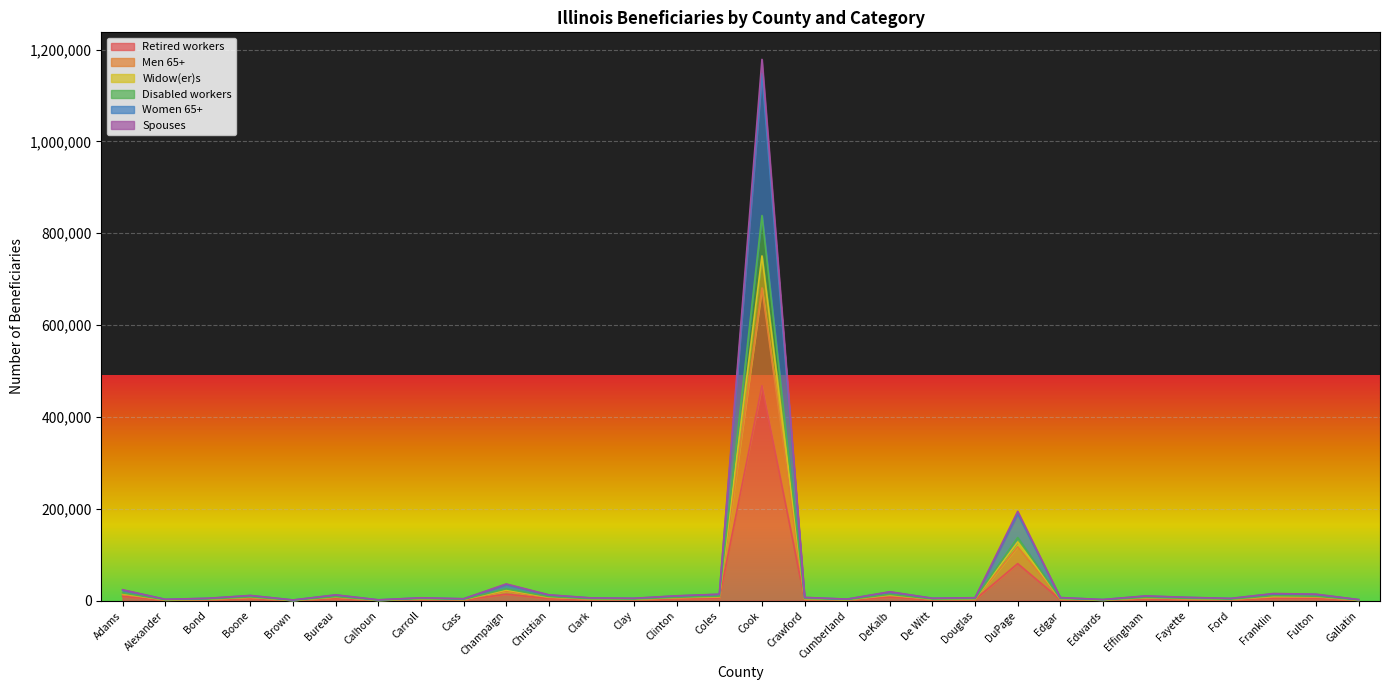

What is the highest value of the Retired workers series?

468230